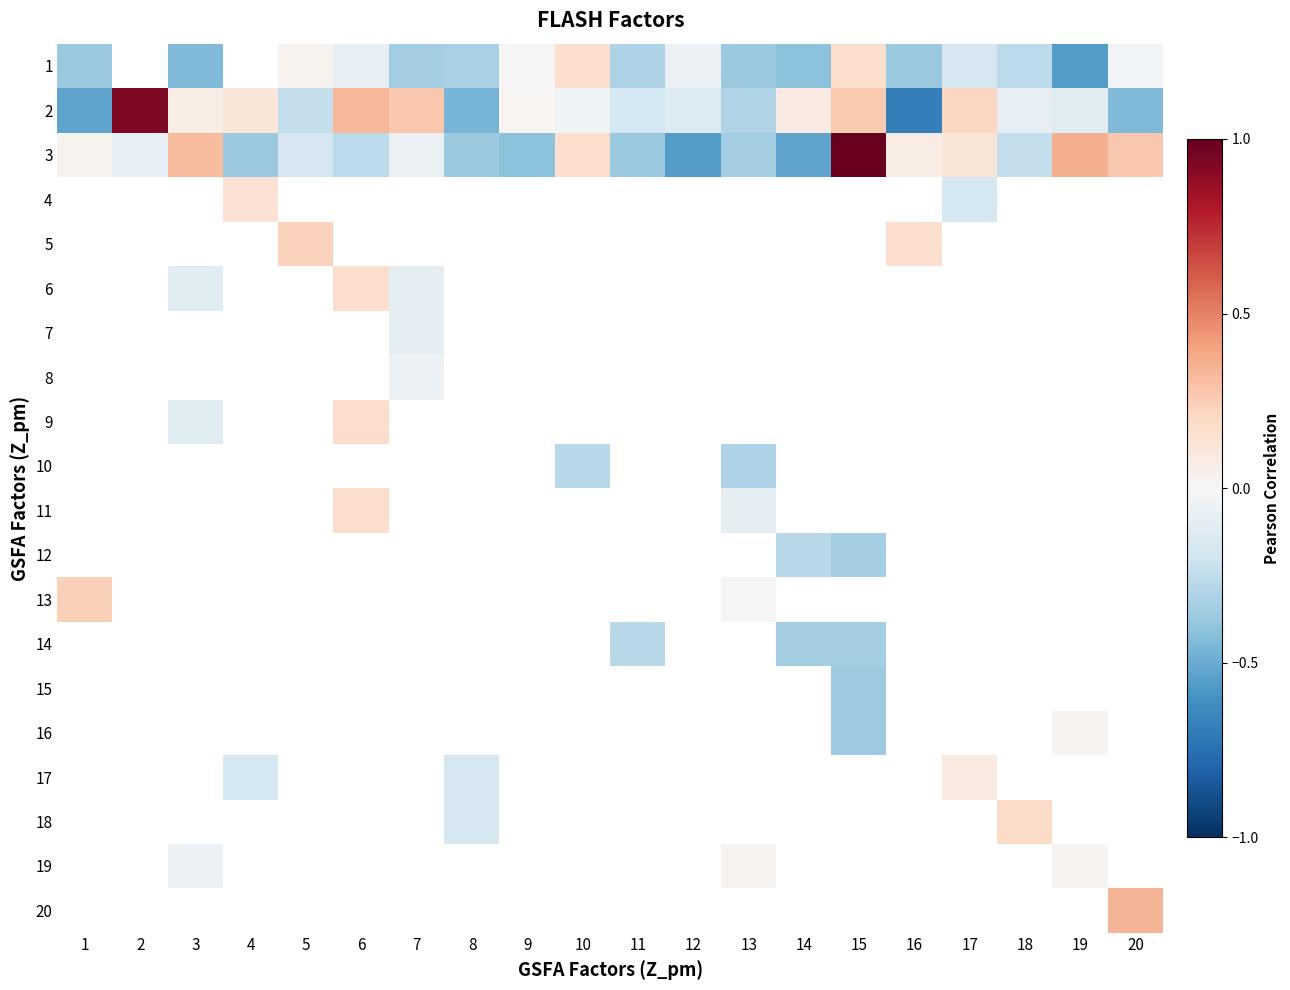

The 19 series shows 0.0 at 13. True or false?

False